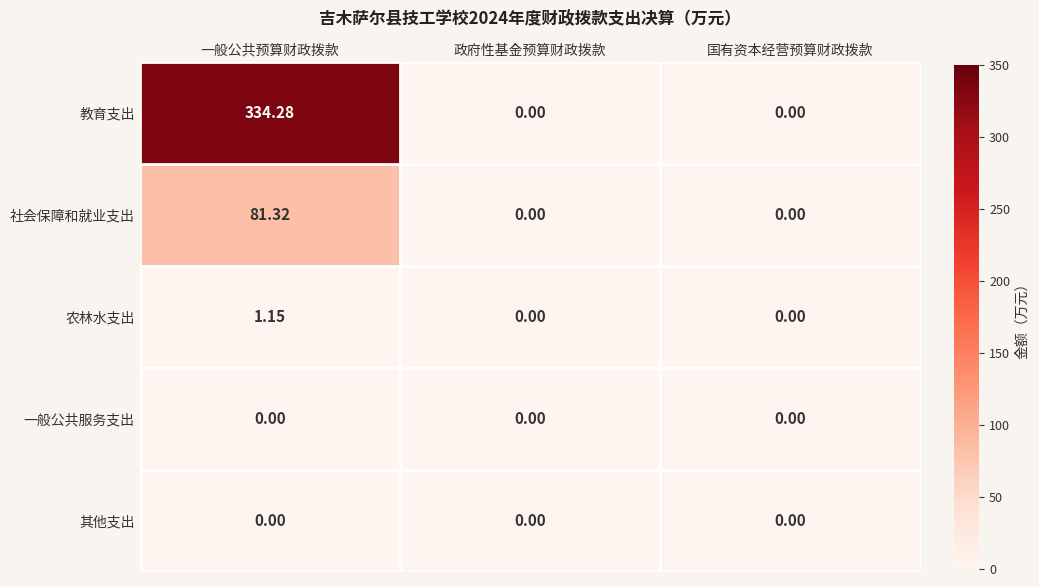

Which series has the widest spread of values?

教育支出